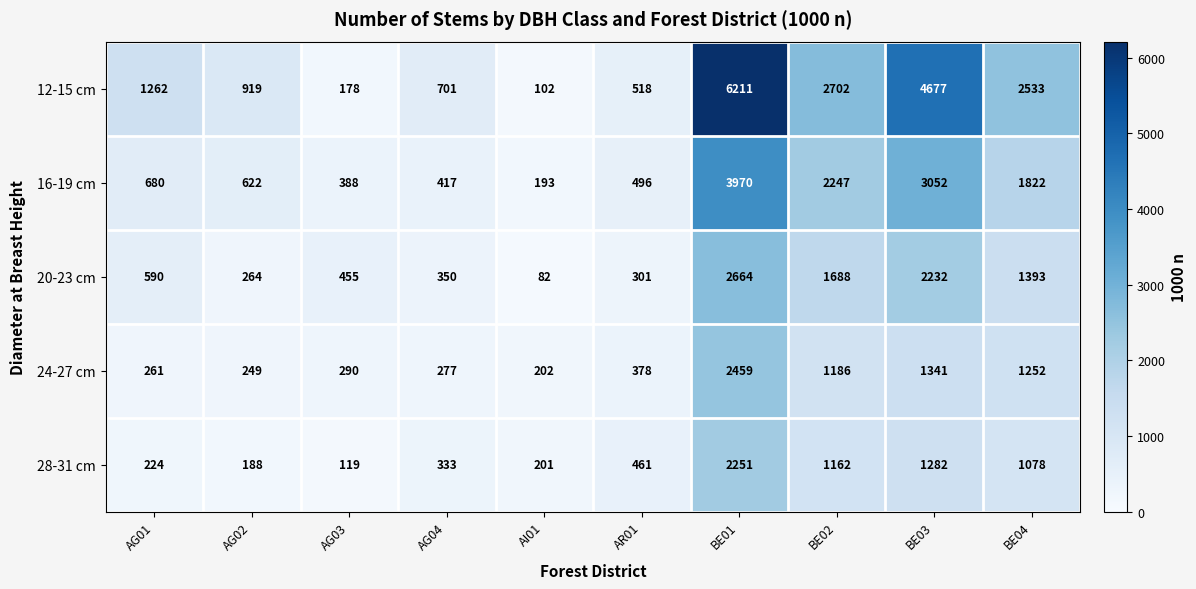

Which series changed the most between AI01 and BE04?

12-15 cm